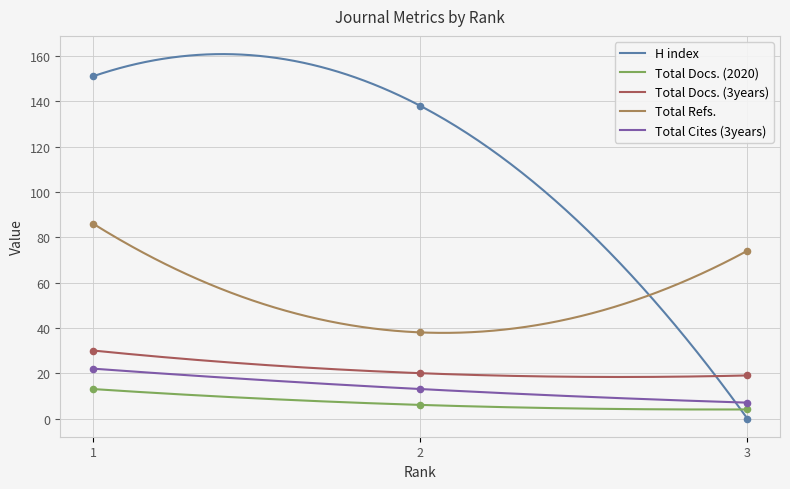

Which series contains the highest Y value?

H index